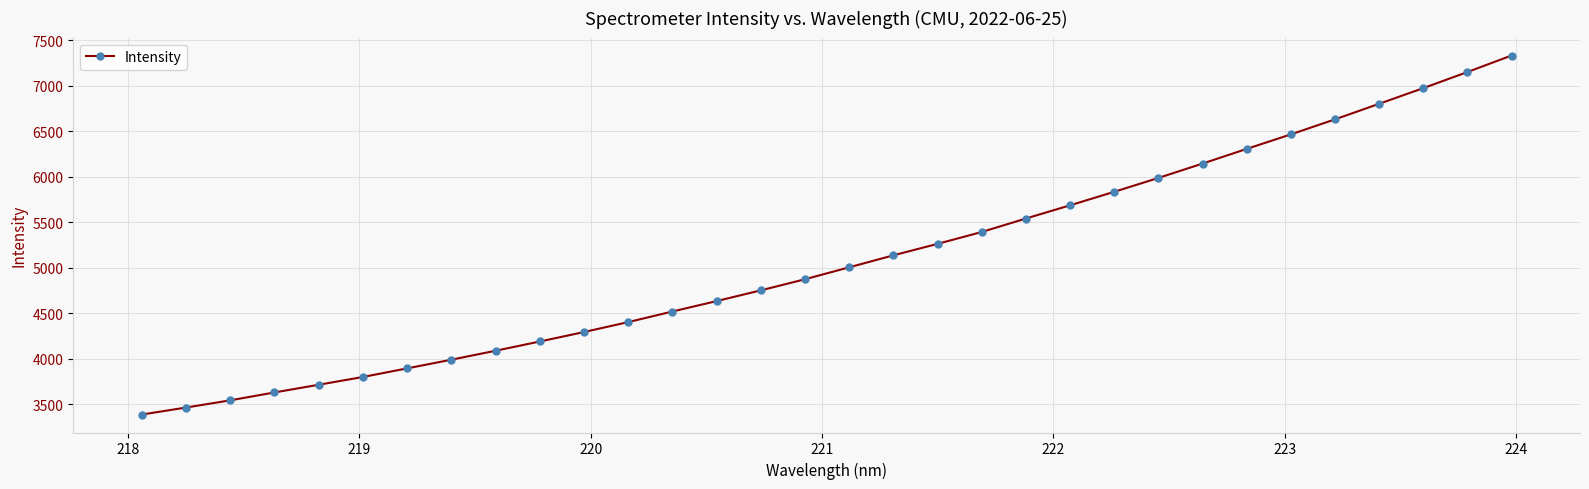

What is the maximum value shown in the chart?

7333.8